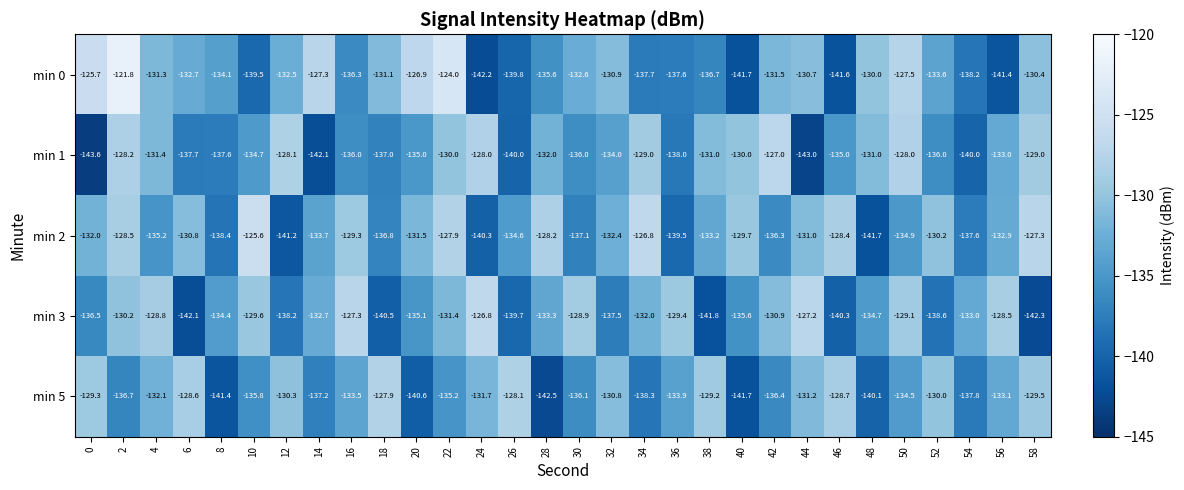

Where is min 5 nearest to the value -135?

22